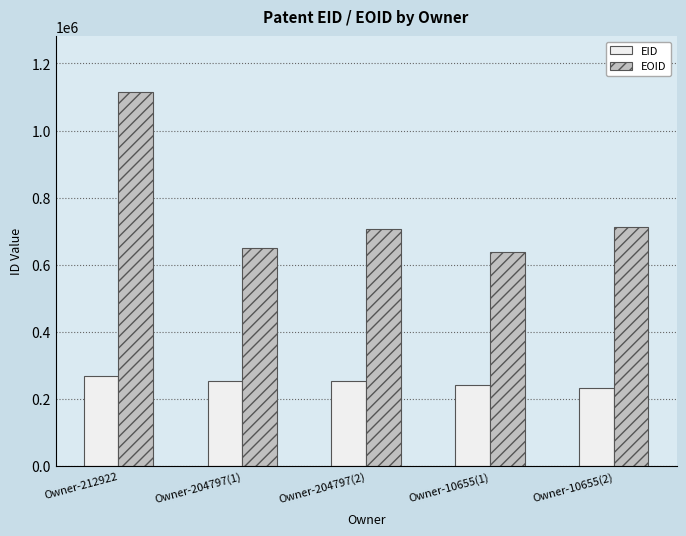

Are the bars grouped side by side (vs. stacked)?

Yes